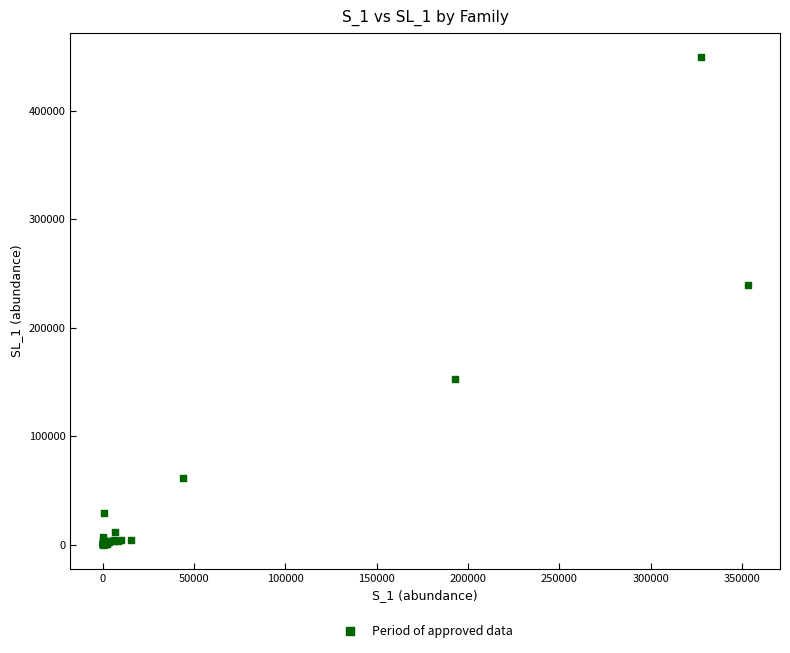

What Y value in the scatter plot is closest to 224719?

239309.8